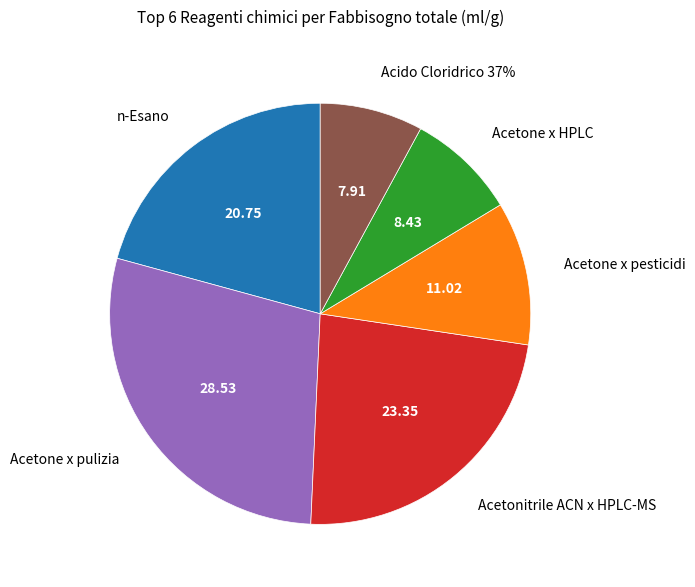

The Acetone x pesticidi slice represents 17% of the pie. True or false?

False